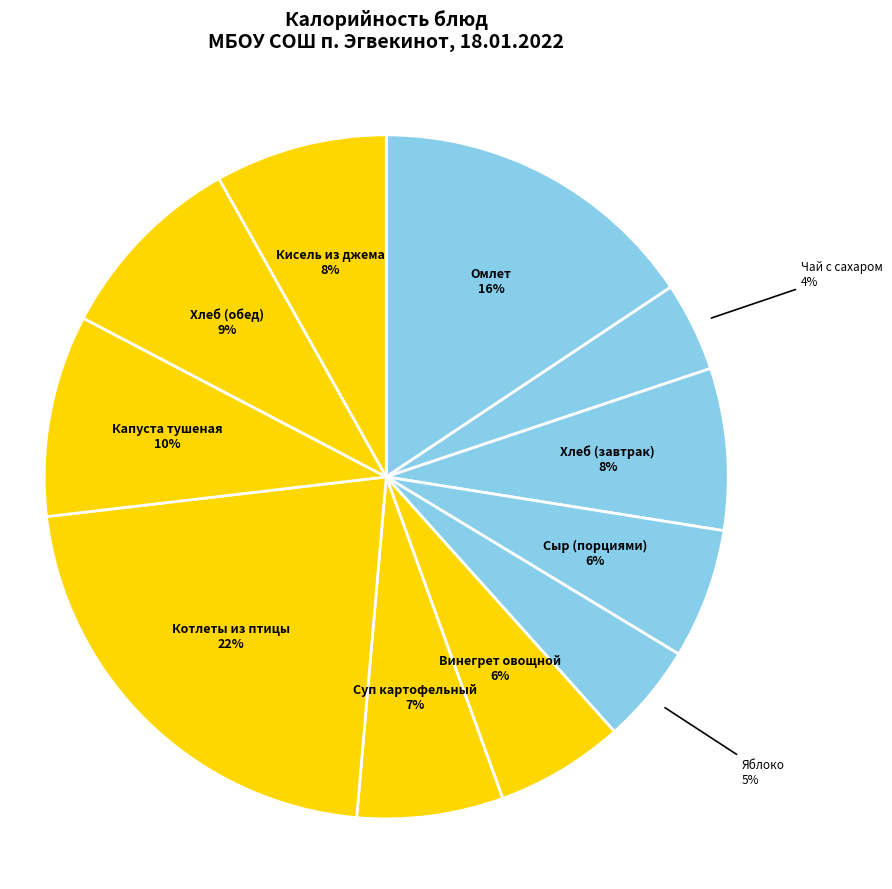

Is the sum of Чай с сахаром and Котлеты из птицы greater than half?

No